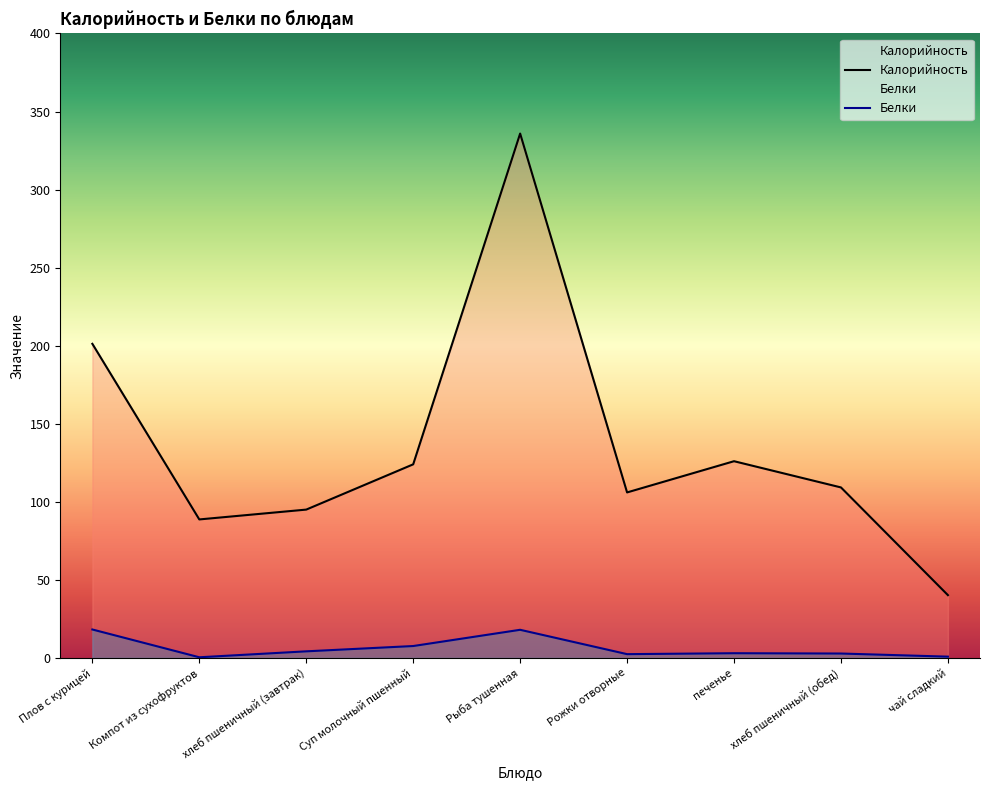

True or false: Калорийность has more than 0 interior local peaks.

True